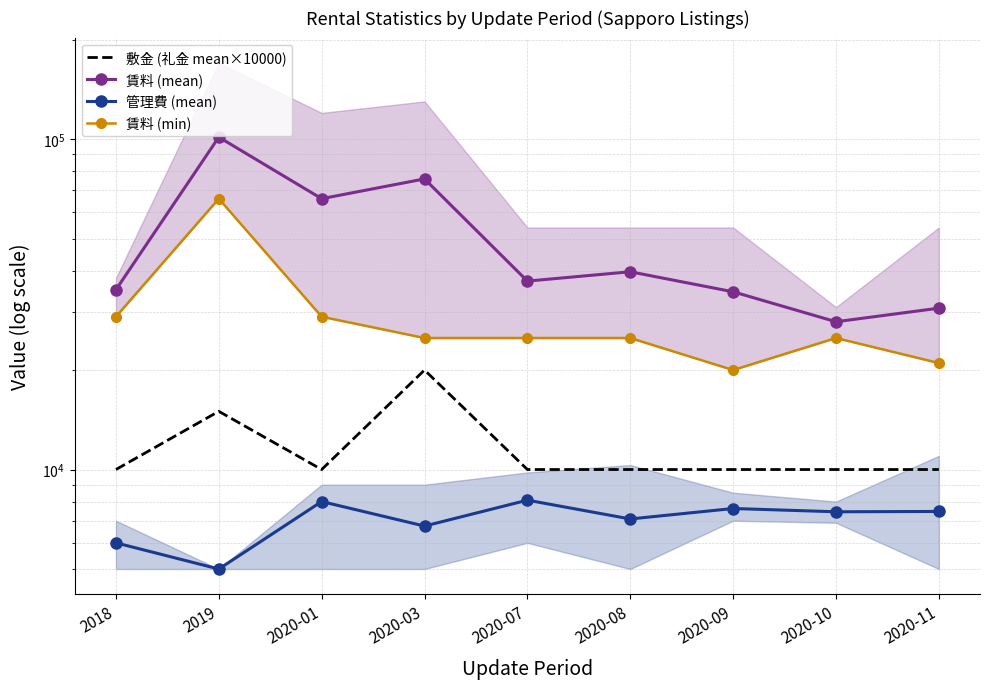

At which category does the chart reach its minimum across all series?

2019